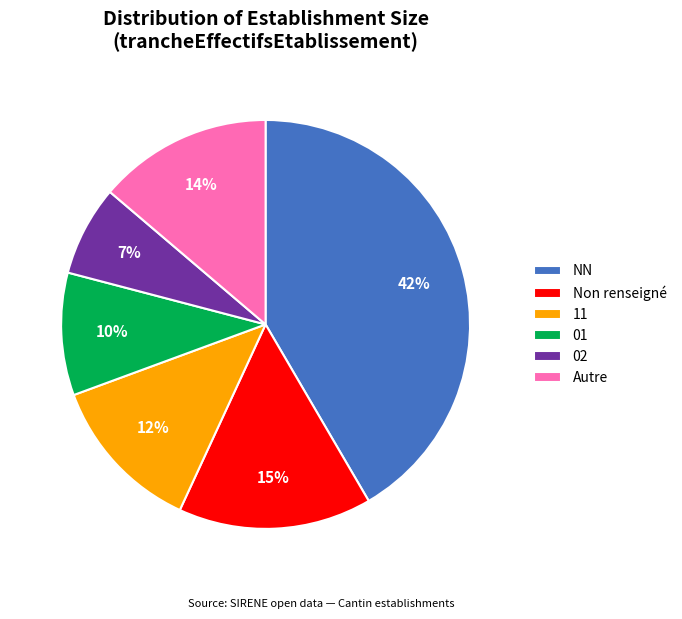

True or false: NN accounts for 32% of the total.

False